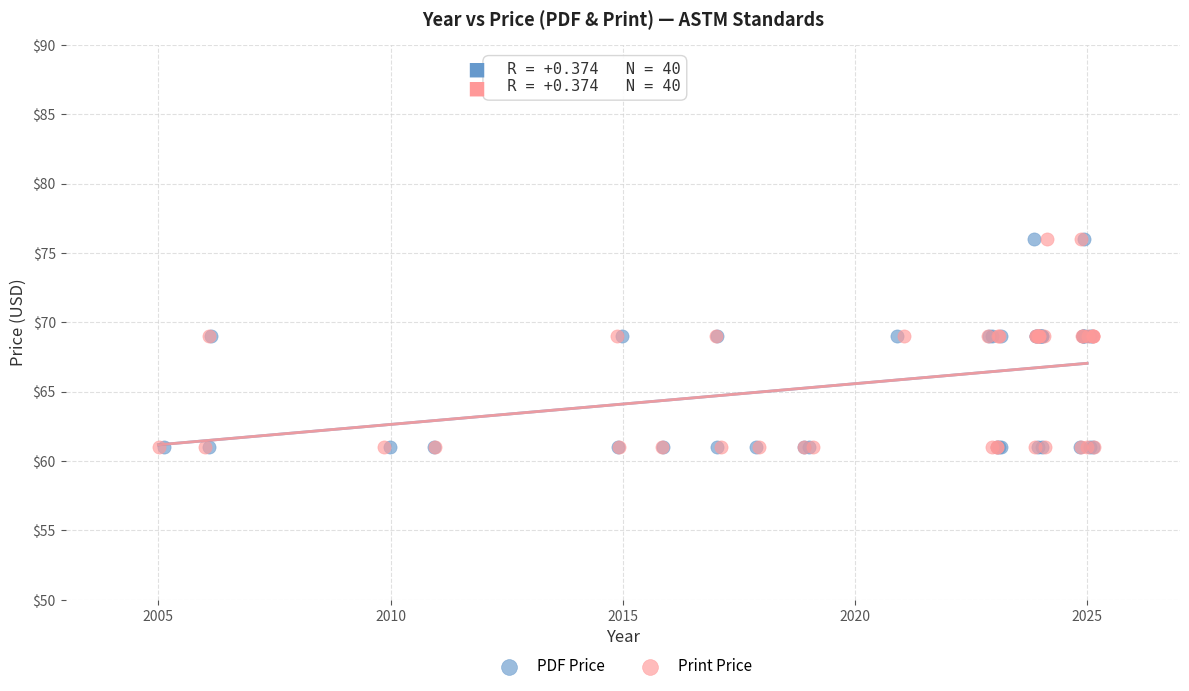

What are all the series names shown in the legend?

PDF Price, Print Price